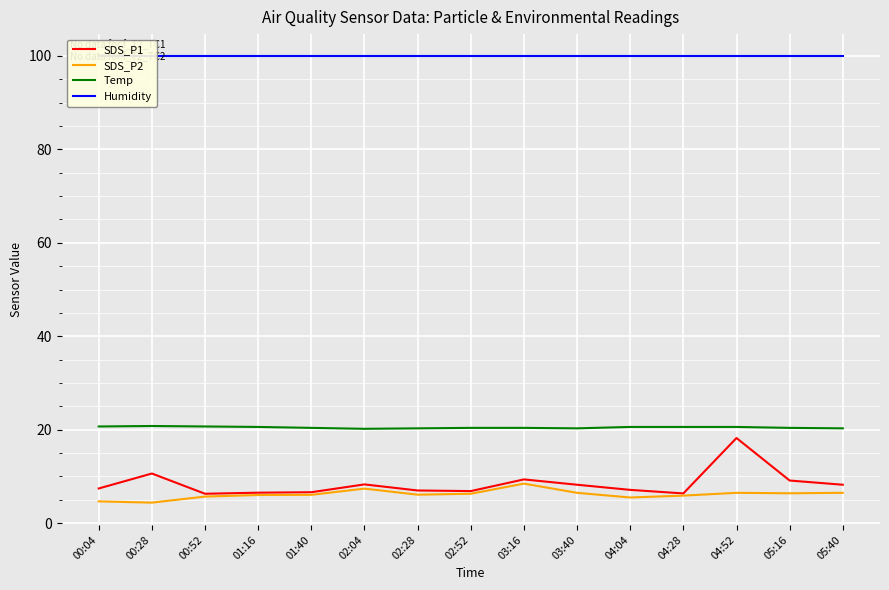

List the series in order of their peak value, highest first.

Humidity, Temp, SDS_P1, SDS_P2